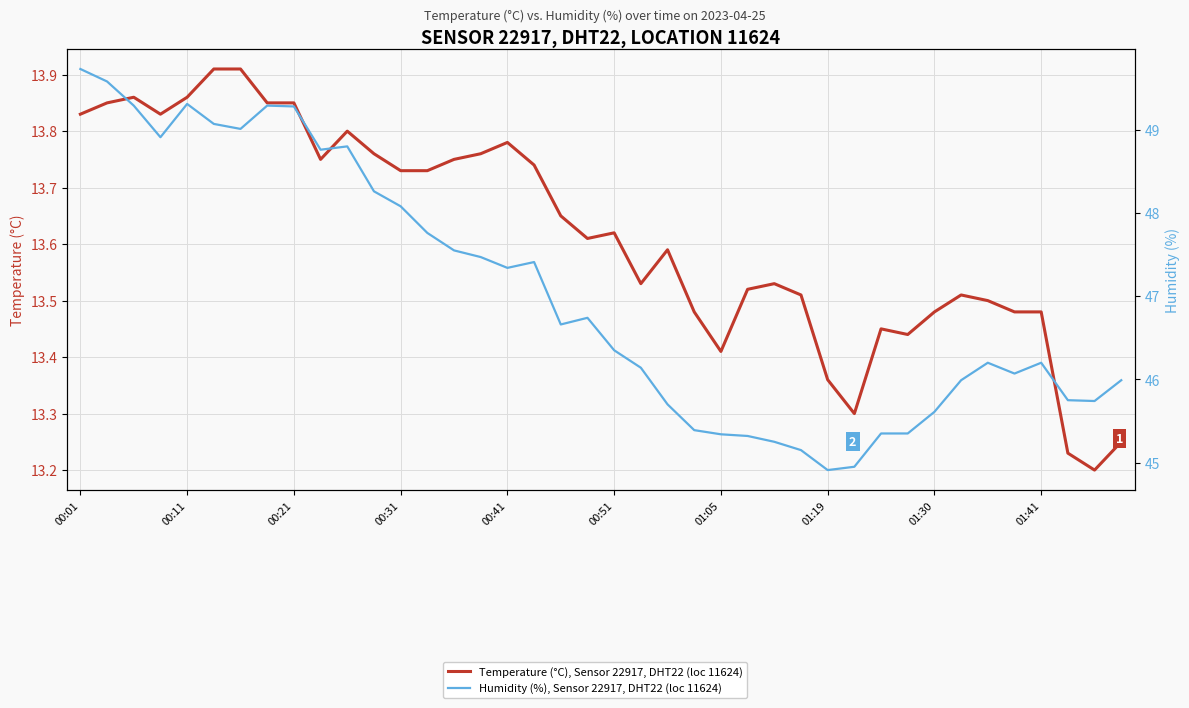

What is the value of the Temperature (°C), Sensor 22917, DHT22 (loc 11624) point at the 22nd from the left?

13.5